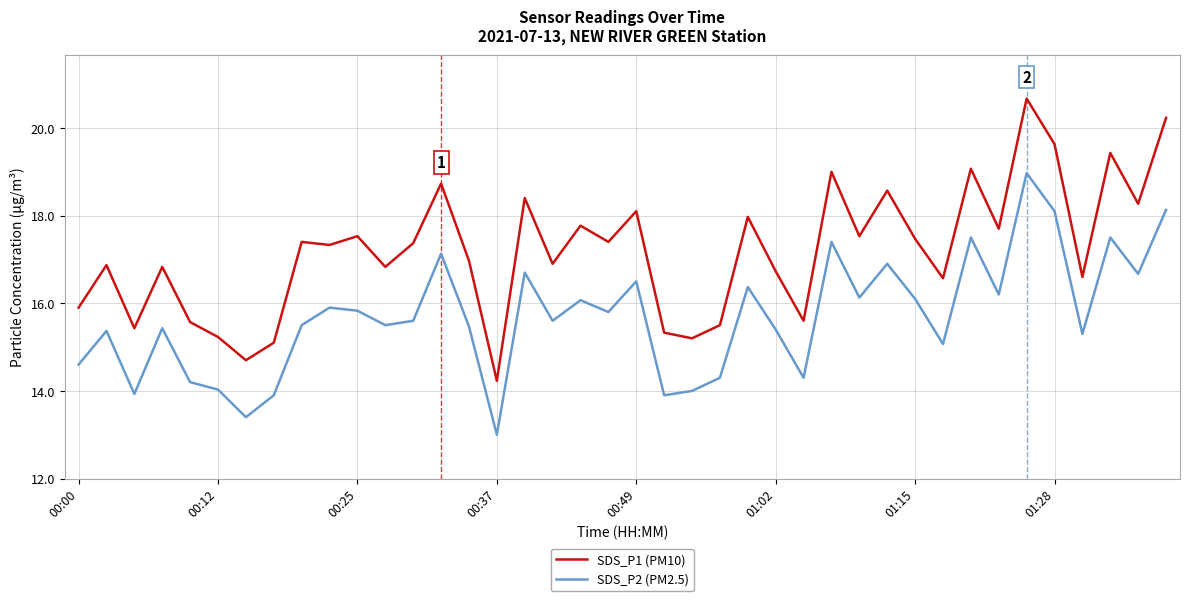

Rank the series by their maximum value, from lowest to highest.

SDS_P2 (PM2.5), SDS_P1 (PM10)